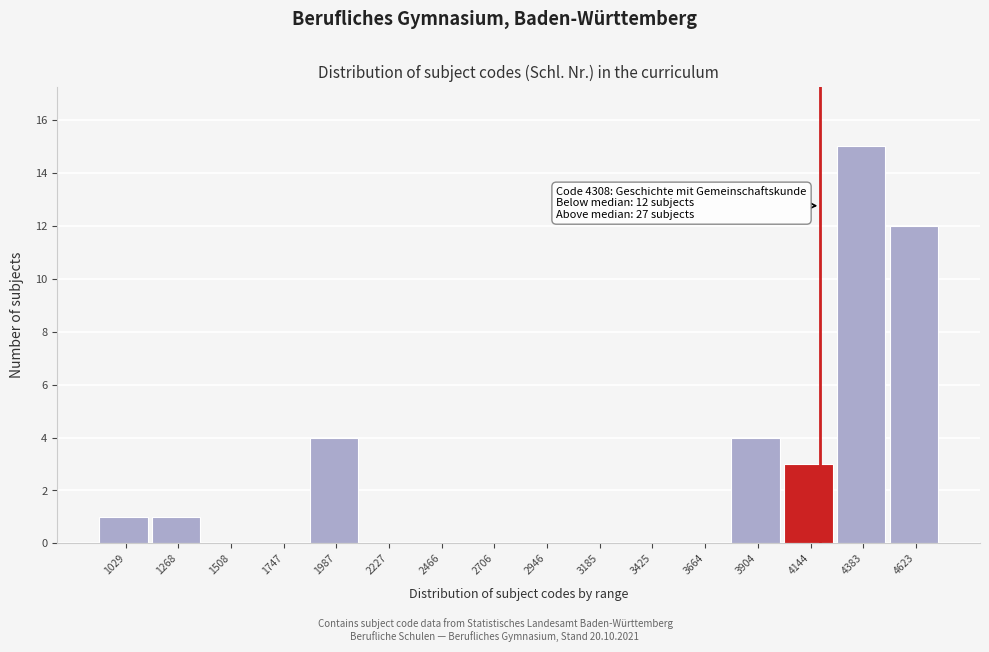

Reading right to left, list all the values displayed in this chart.

4623=12	4383=15	4144=3	3904=4	3664=0	3425=0	3185=0	2946=0	2706=0	2466=0	2227=0	1987=4	1747=0	1508=0	1268=1	1029=1